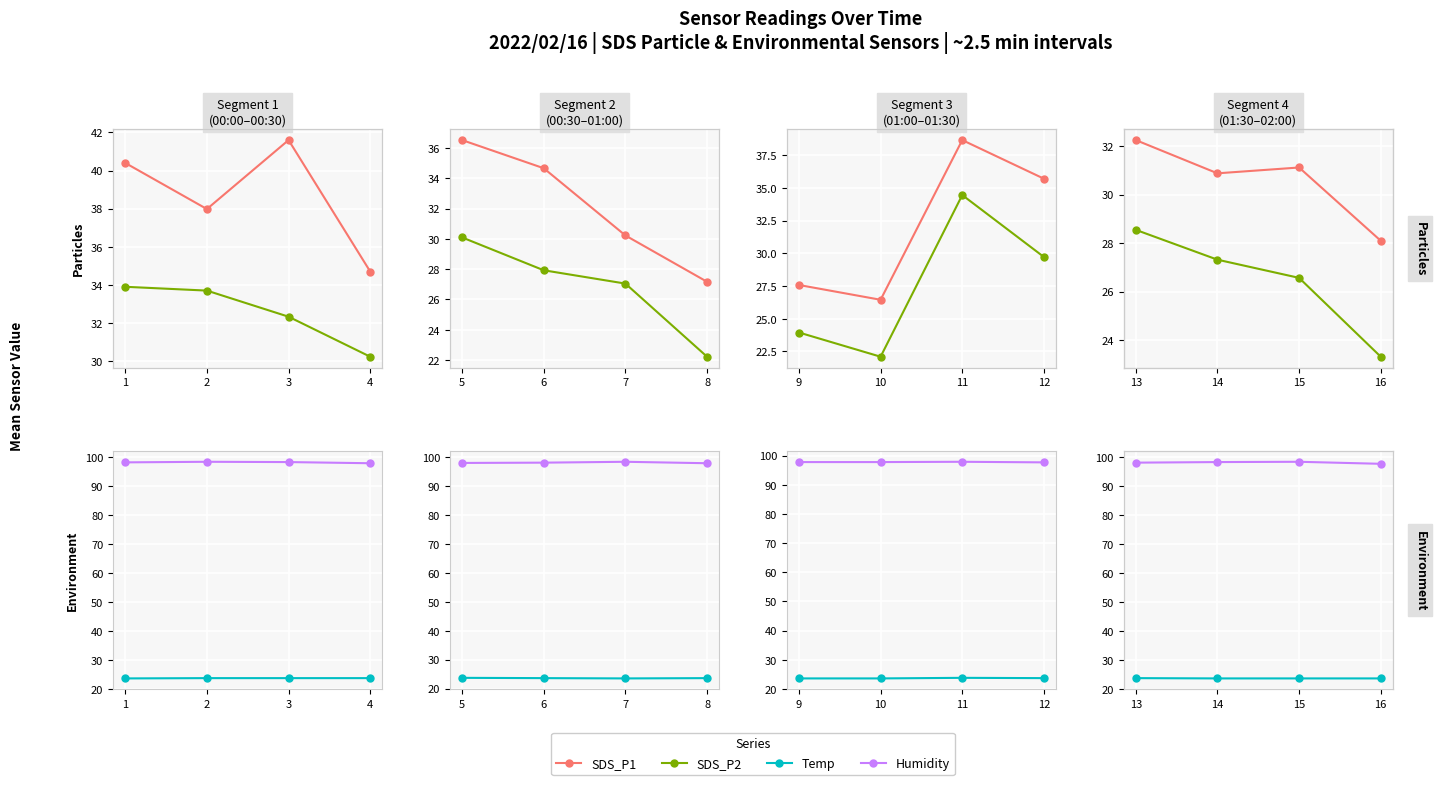

Rank the series at 13 from lowest to highest value.

Temp, SDS_P2, SDS_P1, Humidity